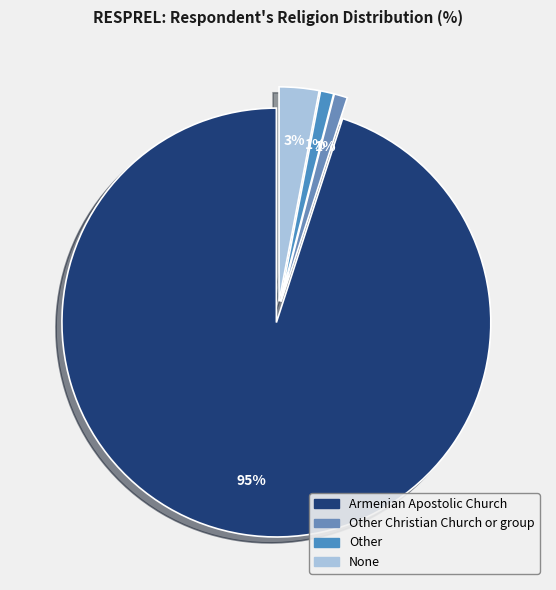

Which slice is the largest?

Armenian Apostolic Church